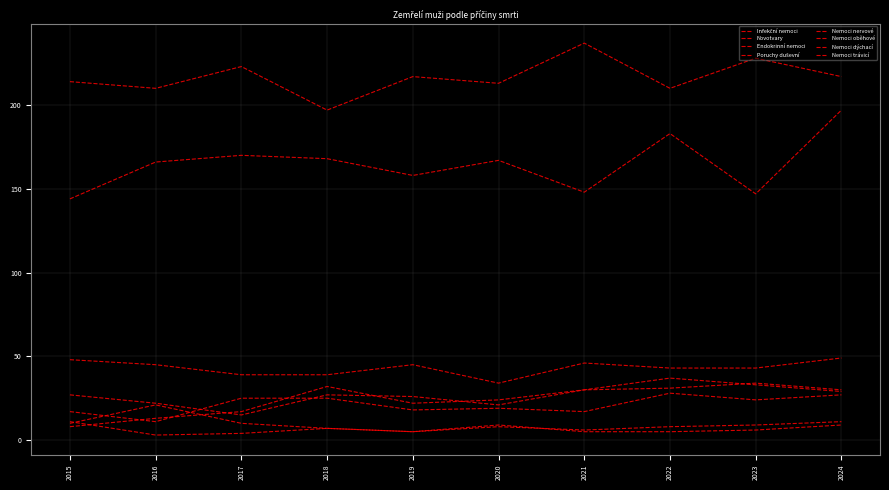

Reading left to right, extract all data points from this chart.

Infekční nemoci: 10	21	10	7	5	9	5	5	6	9
Novotvary: 144	166	170	168	158	167	148	183	147	197
Endokrinní nemoci: 8	13	17	32	22	24	30	31	34	30
Poruchy duševní: 11	3	4	7	5	8	6	8	9	11
Nemoci nervové: 17	11	25	25	18	19	17	28	24	27
Nemoci oběhové: 214	210	223	197	217	213	237	210	228	217
Nemoci dýchací: 48	45	39	39	45	34	46	43	43	49
Nemoci trávicí: 27	22	15	27	26	21	30	37	33	29